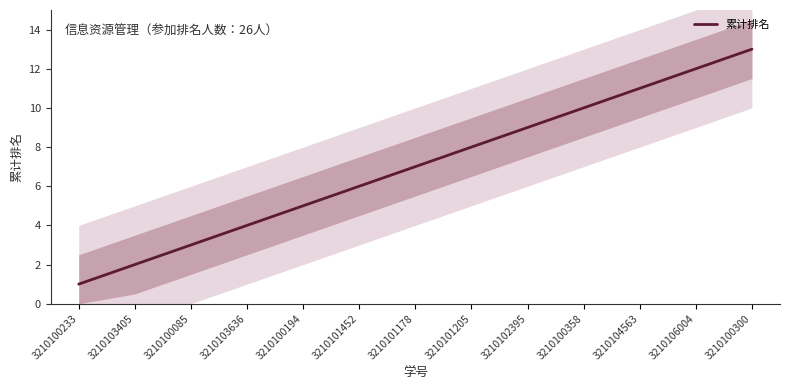

True or false: the data has more than 1 interior local peaks.

False